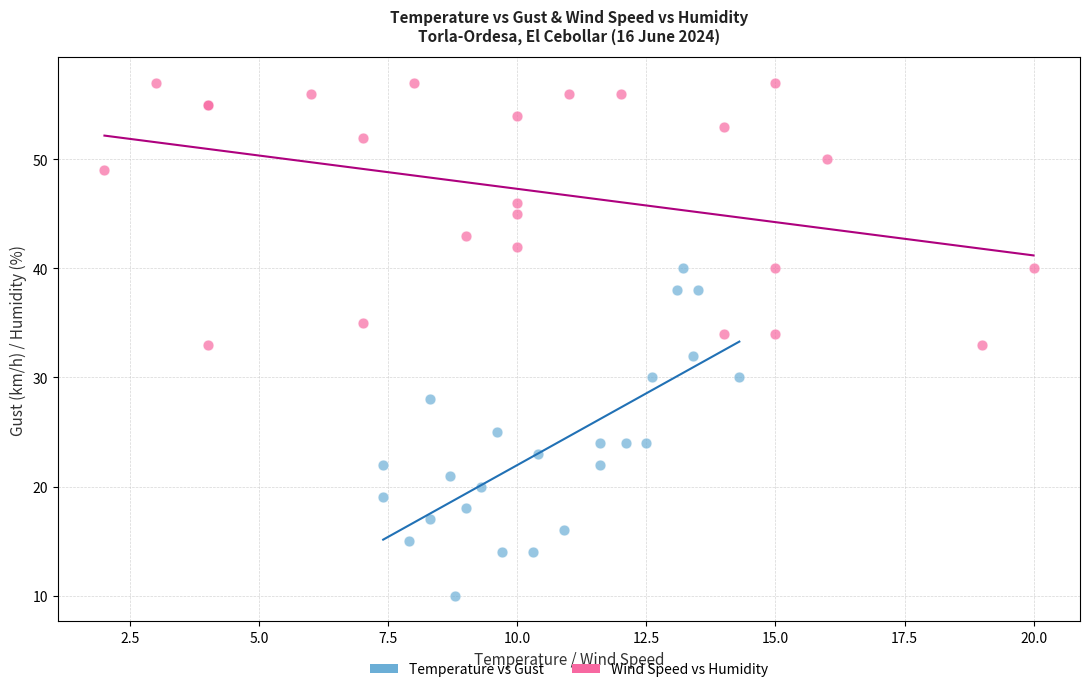

Which series reaches the maximum Y coordinate?

Wind Speed vs Humidity